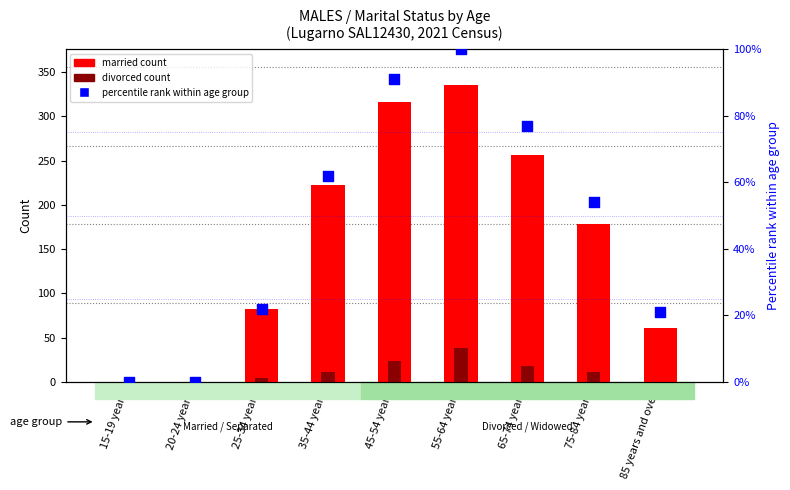

Which series has the widest spread of Y values?

married count